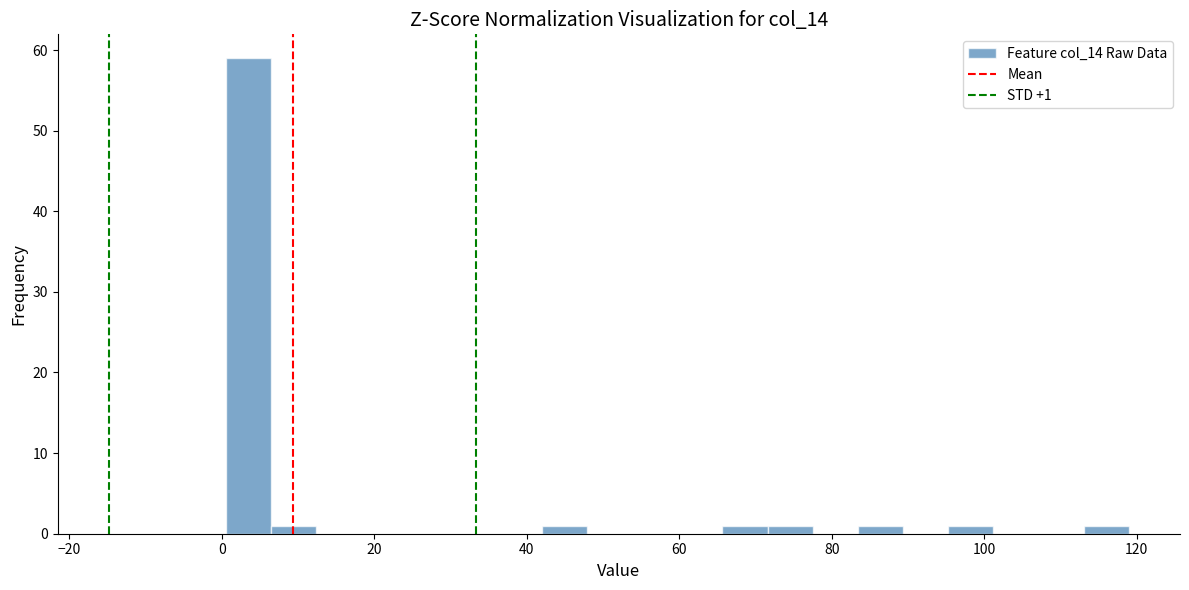

Around what value on the x-axis is the tallest bar? Give the approximate position of its centre, as read against the axis.

4